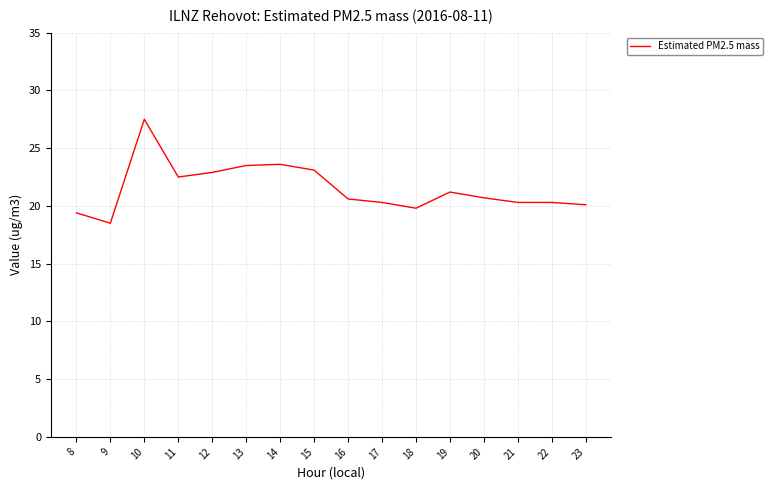

What is the difference between the values at 10 and 19?

6.3